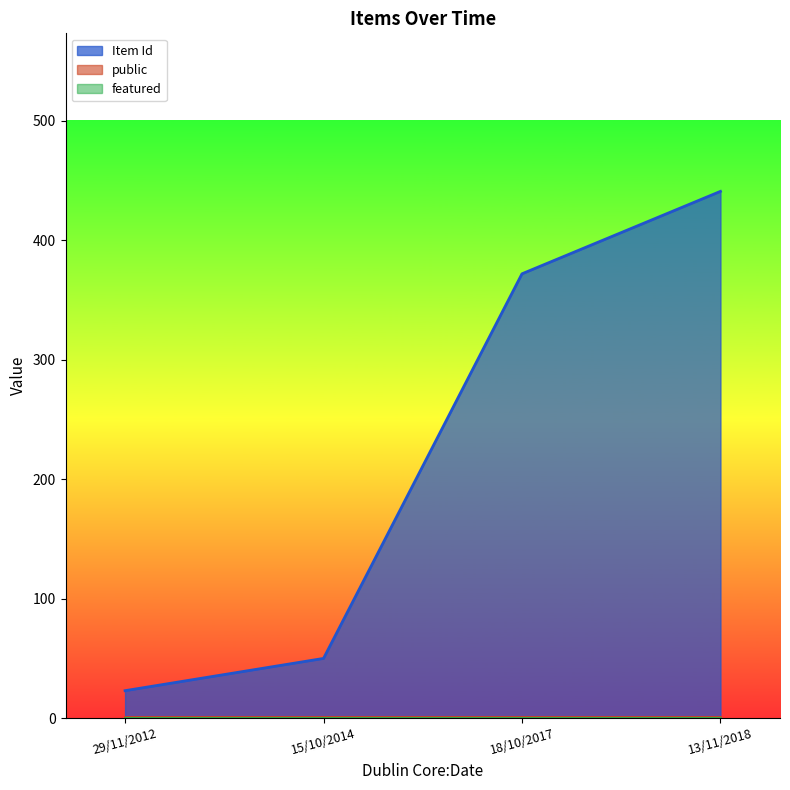

Rank the series by their maximum value, from highest to lowest.

Item Id, public, featured